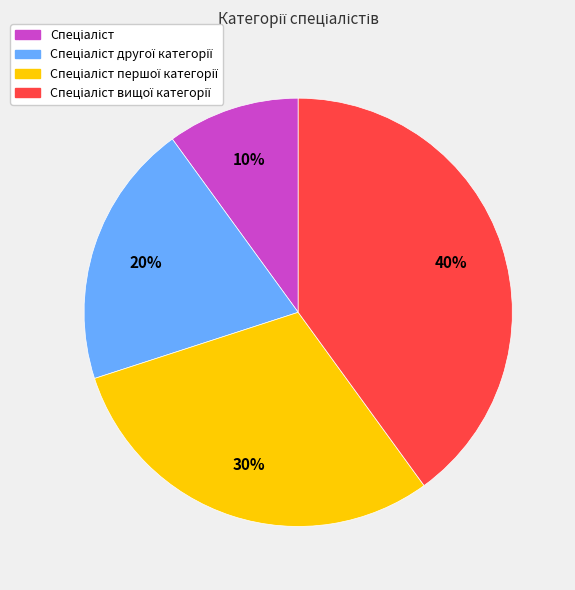

Does any single category account for the majority?

No